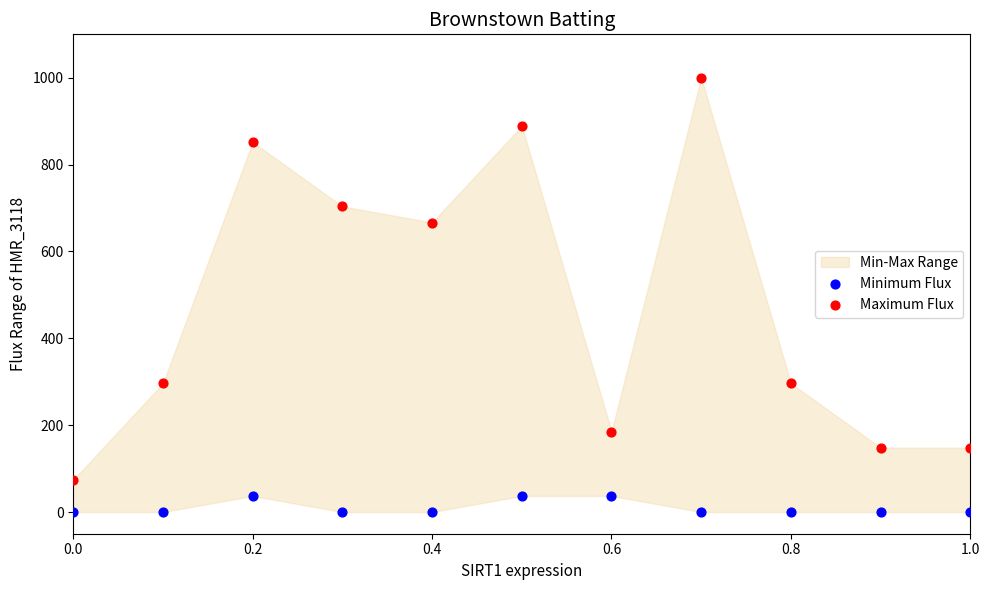

Which series contains the lowest Y value?

Minimum Flux